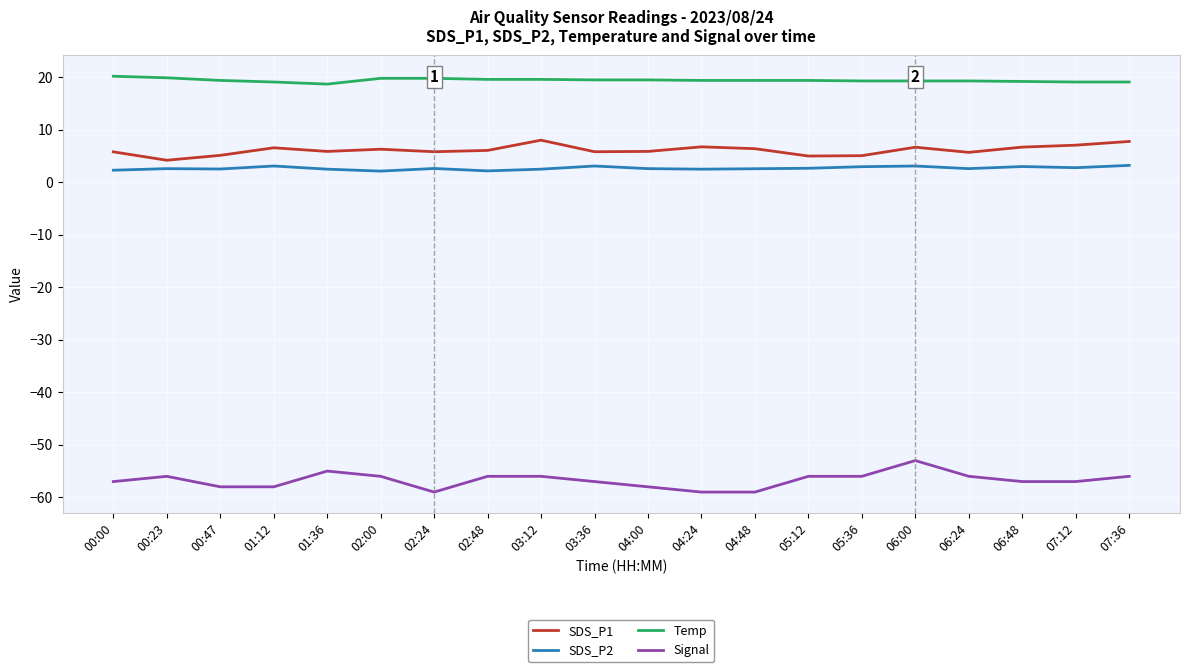

How many categories are shown in the chart?

20